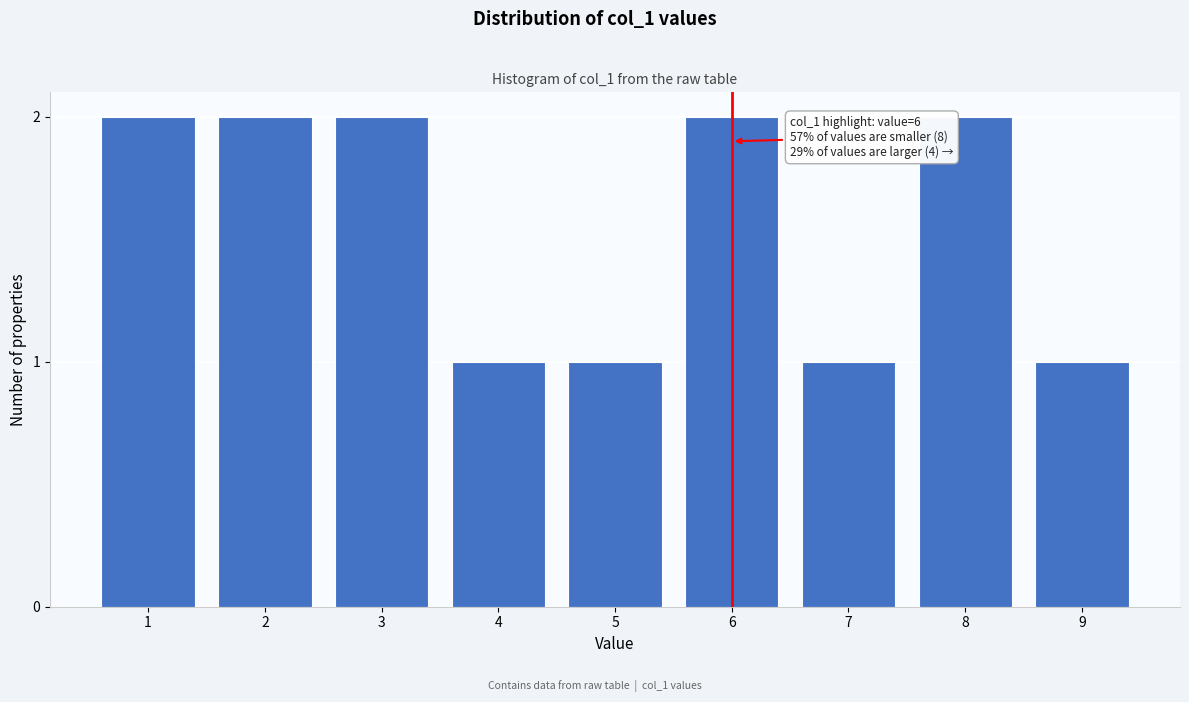

Reading left to right, transcribe all the data shown in this chart.

1=2	2=2	3=2	4=1	5=1	6=2	7=1	8=2	9=1